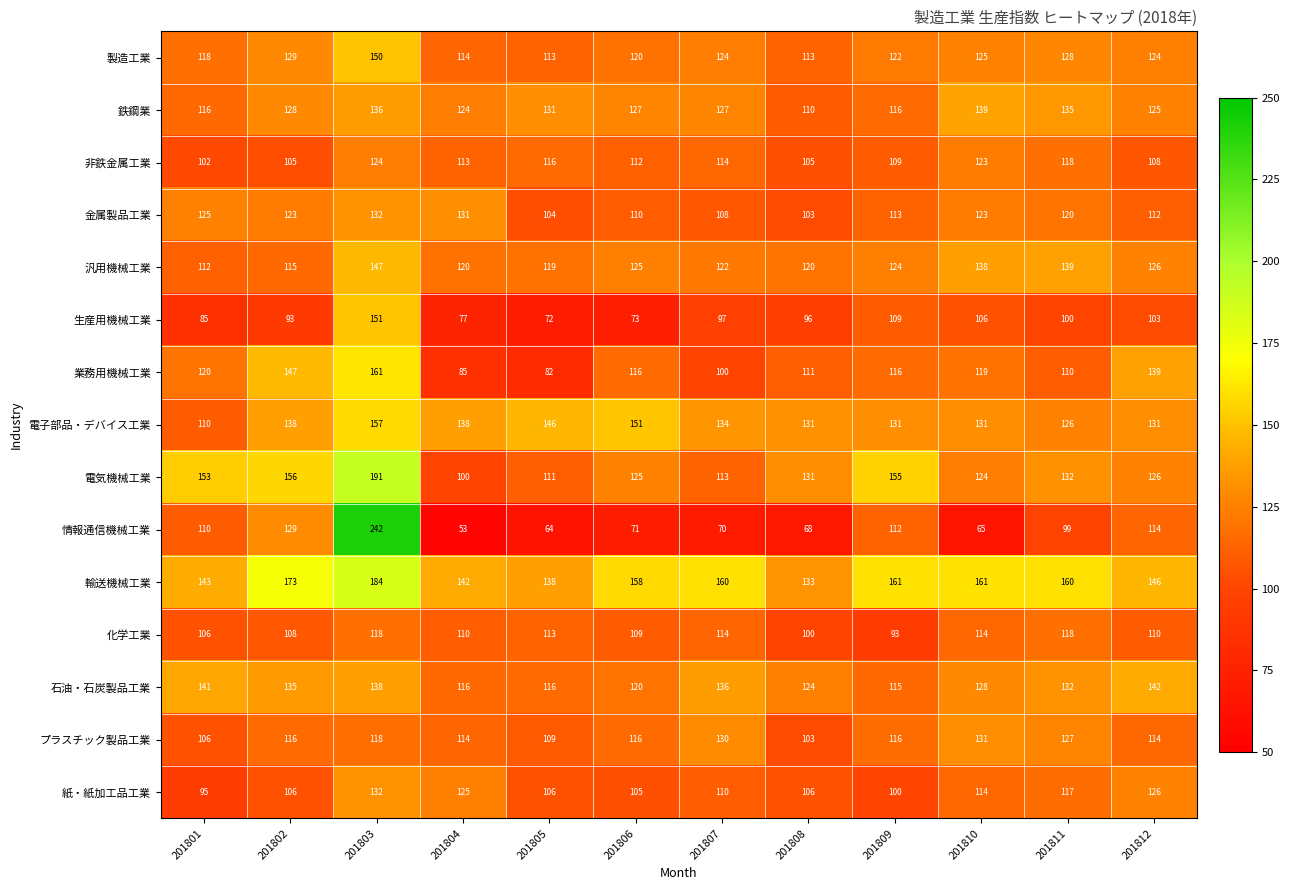

Which series changed the most between 201804 and 201806?

業務用機械工業